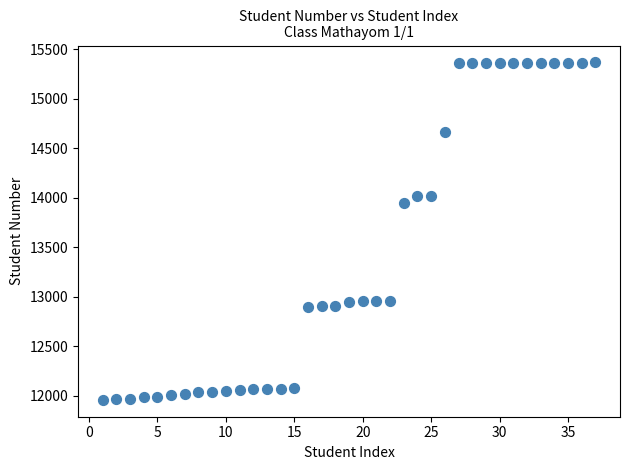

What is the range of Y values (max minus min)?

3407